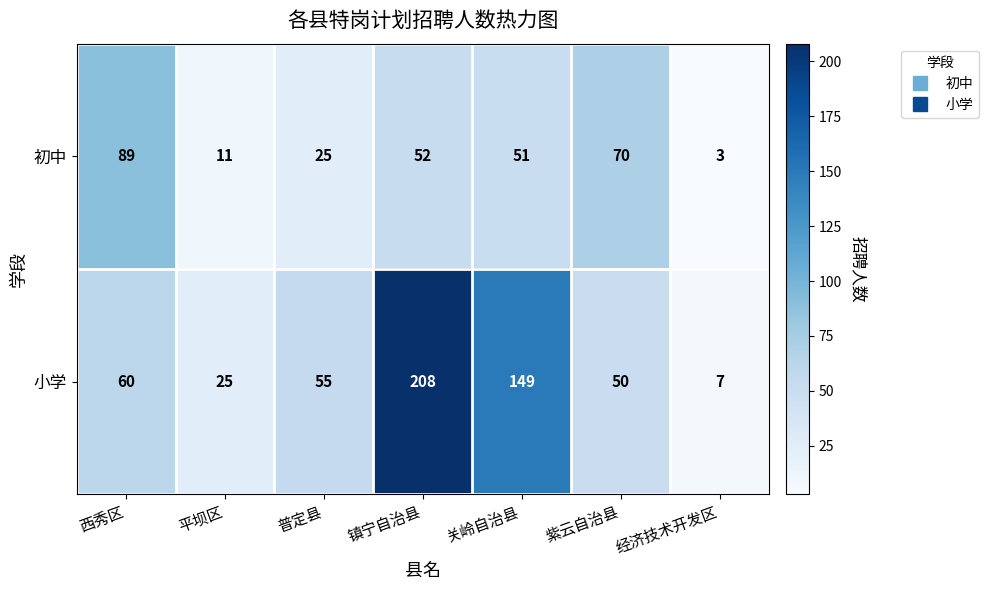

At how many categories does at least one series exceed 20?

6